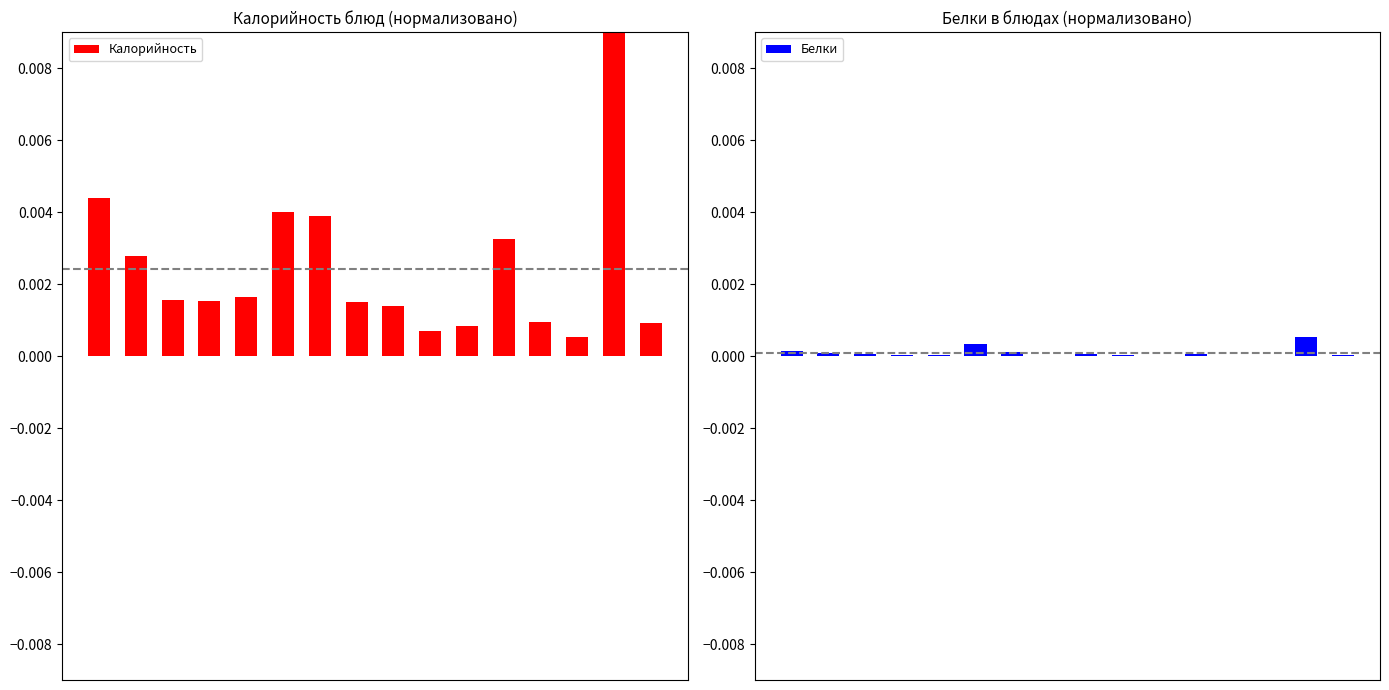

List the series in order of their overall mean, highest first.

Калорийность, Белки